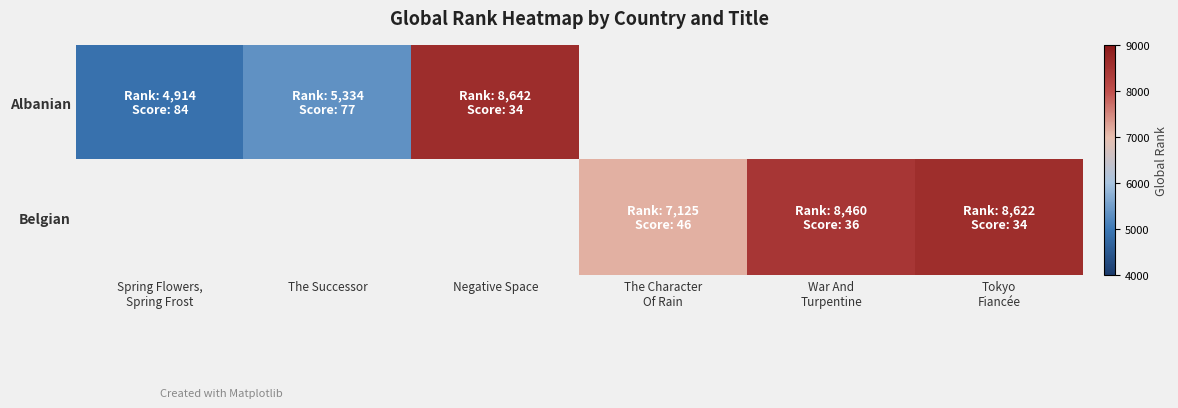

The Belgian series shows 7125.0 at The Character Of Rain. True or false?

True